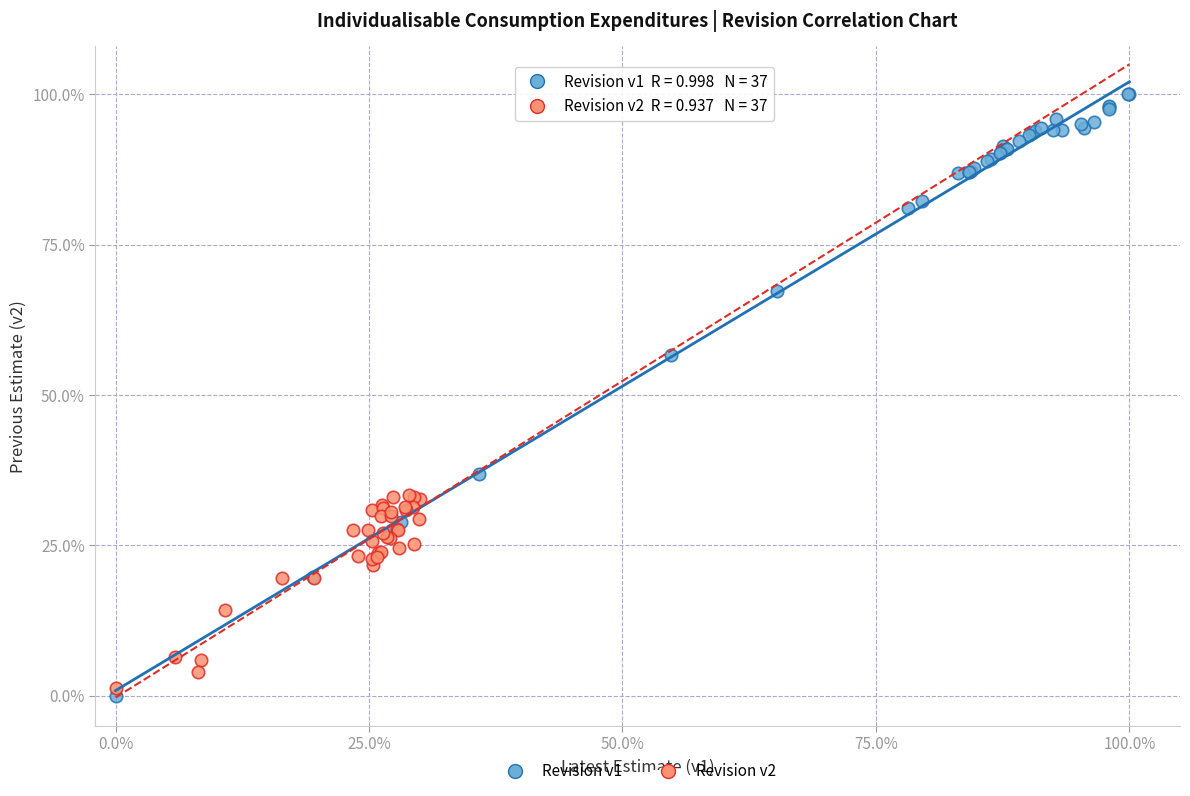

Which series contains the lowest Y value?

Revision v1